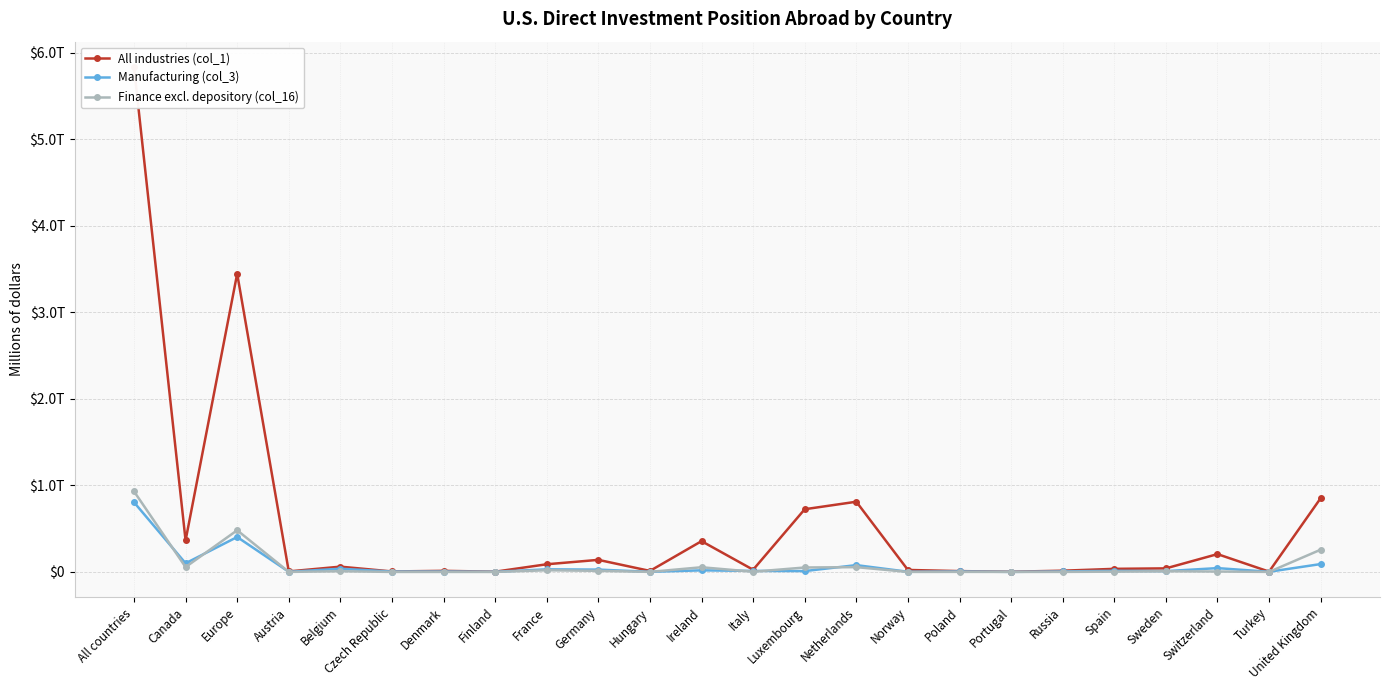

The All industries (col_1) series shows 59056 at Spain. True or false?

False